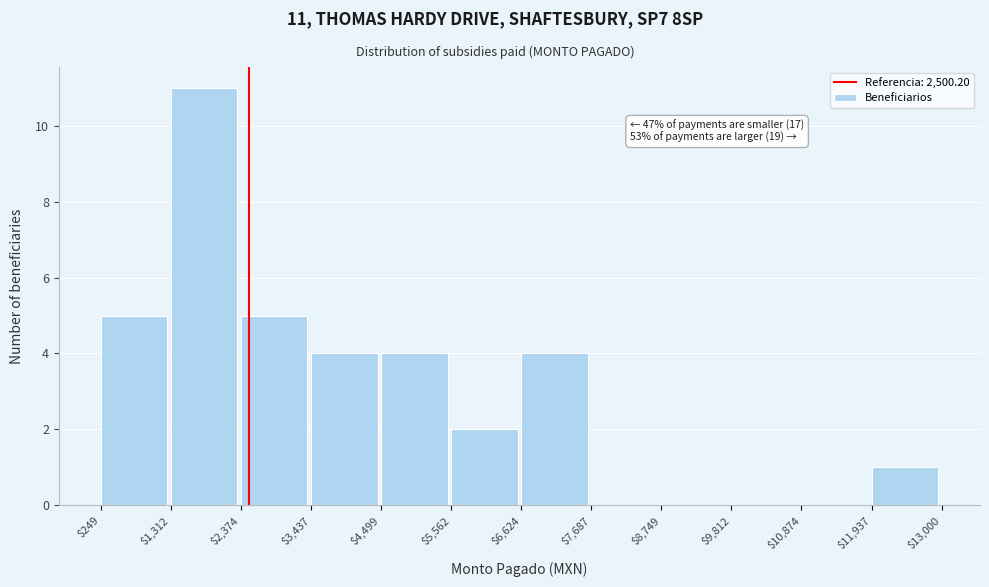

Which range on the x-axis has the tallest bar?

$1,312 to $2,374